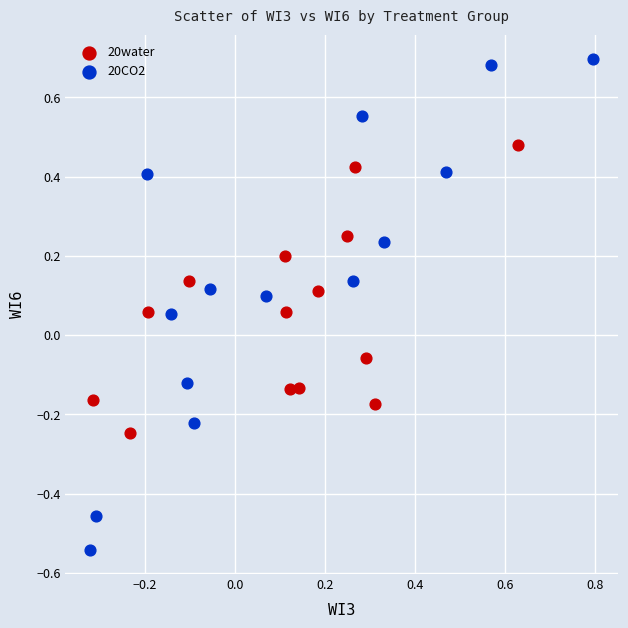

Which series reaches the minimum Y coordinate?

20CO2